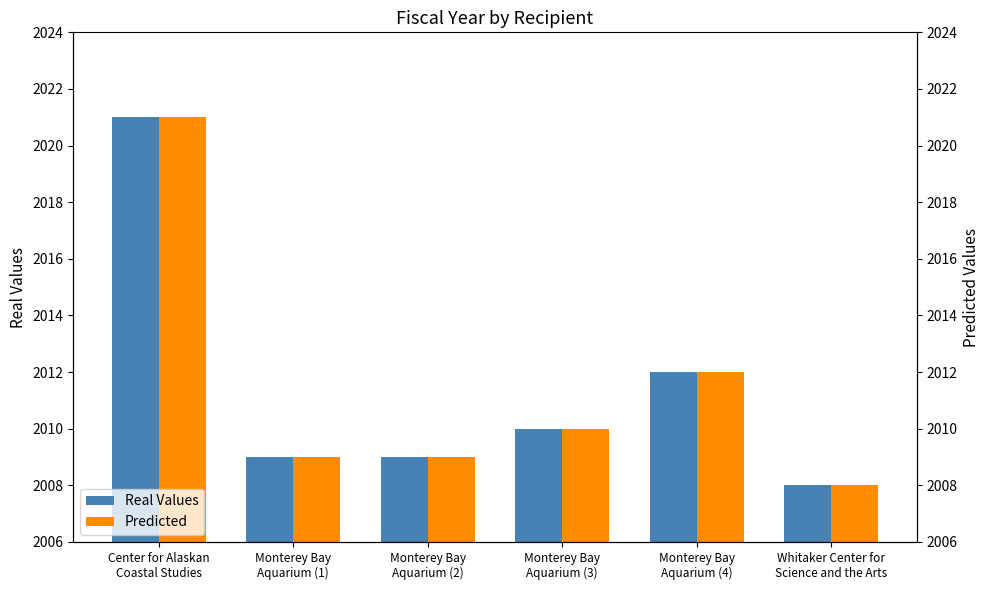

At which category is the sum across all series the highest?

Center for Alaskan
Coastal Studies